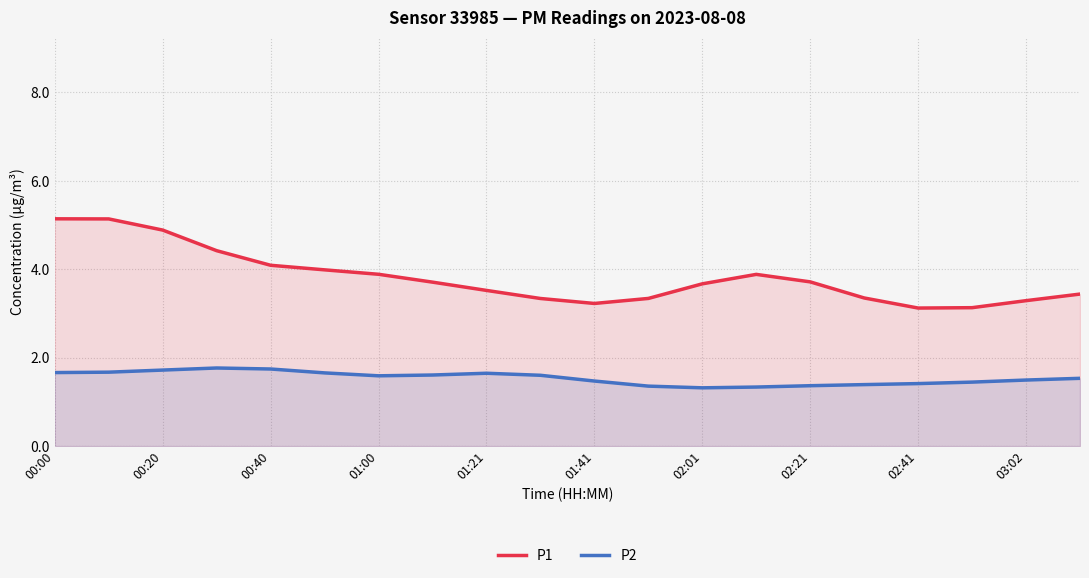

Reading left to right, extract all data points from this chart.

P1: 5.1	5.1	4.9	4.4	4.1	4.0	3.9	3.7	3.5	3.3	3.2	3.3	3.7	3.9	3.7	3.4	3.1	3.1	3.3	3.4
P2: 1.7	1.7	1.7	1.8	1.7	1.7	1.6	1.6	1.6	1.6	1.5	1.4	1.3	1.3	1.4	1.4	1.4	1.4	1.5	1.5